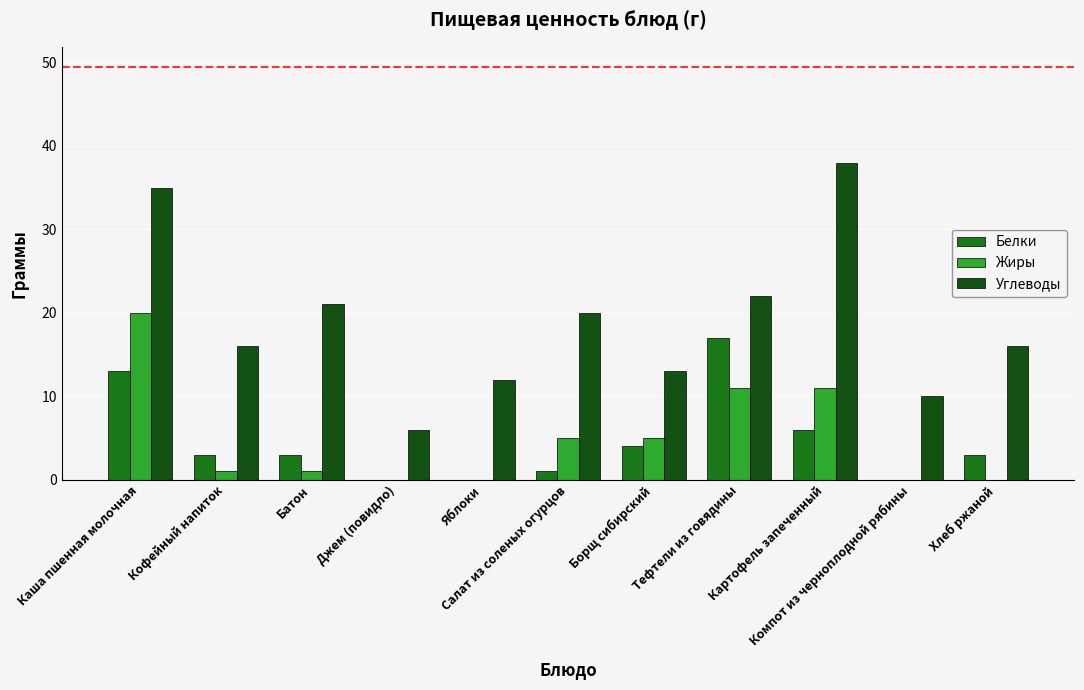

How many series are shown in this chart?

3